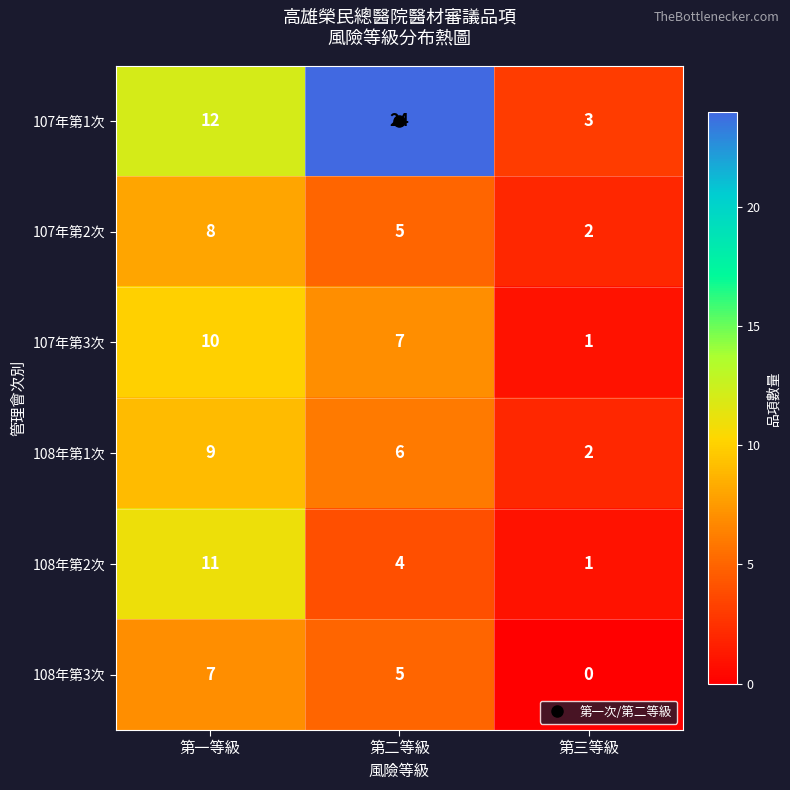

At 第一等級, list the series in order from largest to smallest.

107年第1次, 108年第2次, 107年第3次, 108年第1次, 107年第2次, 108年第3次